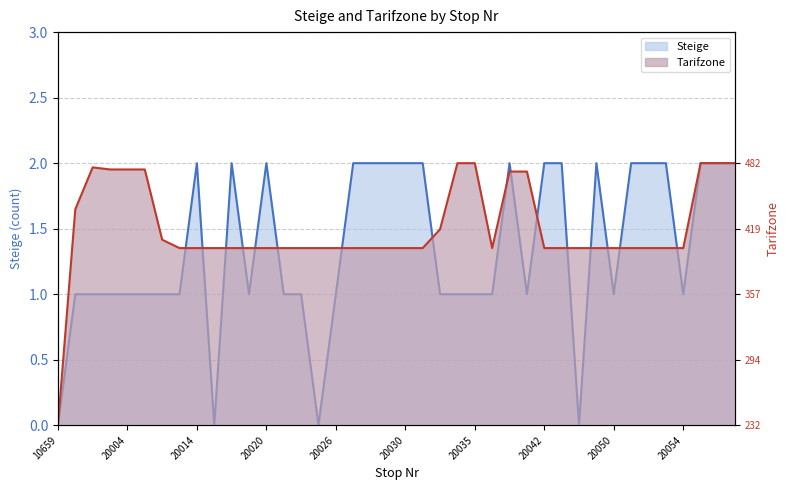

True or false: Steige line has more than 0 interior local peaks.

True